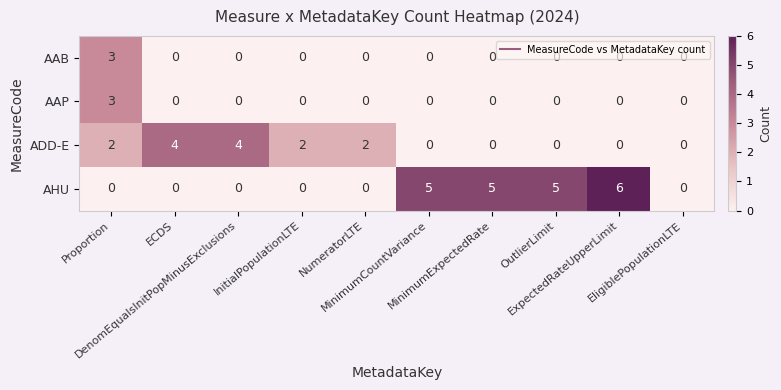

What is the maximum value shown in the chart?

6